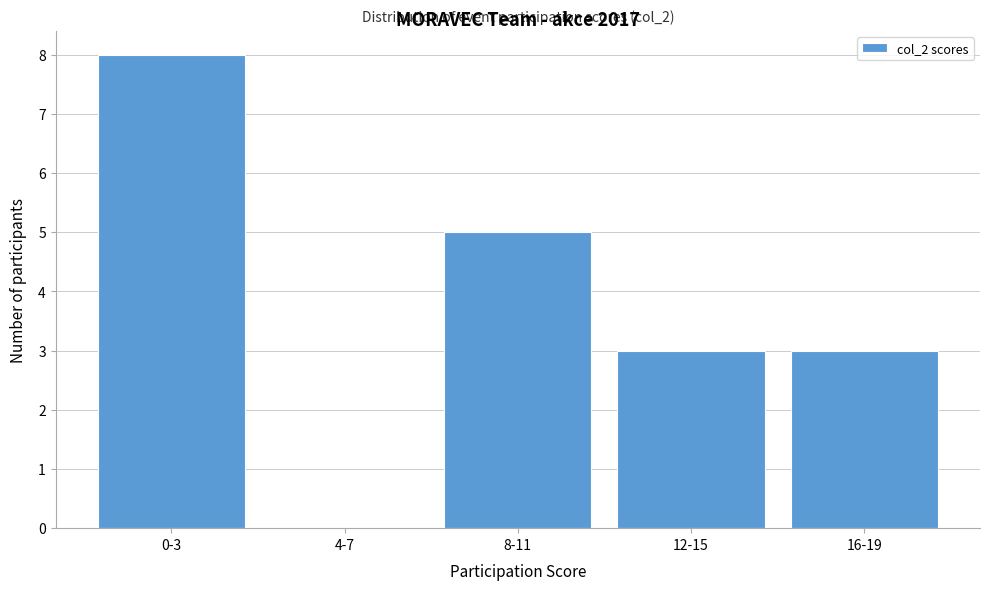

Reading left to right, transcribe all the data shown in this chart.

0-3=8	4-7=0	8-11=5	12-15=3	16-19=3